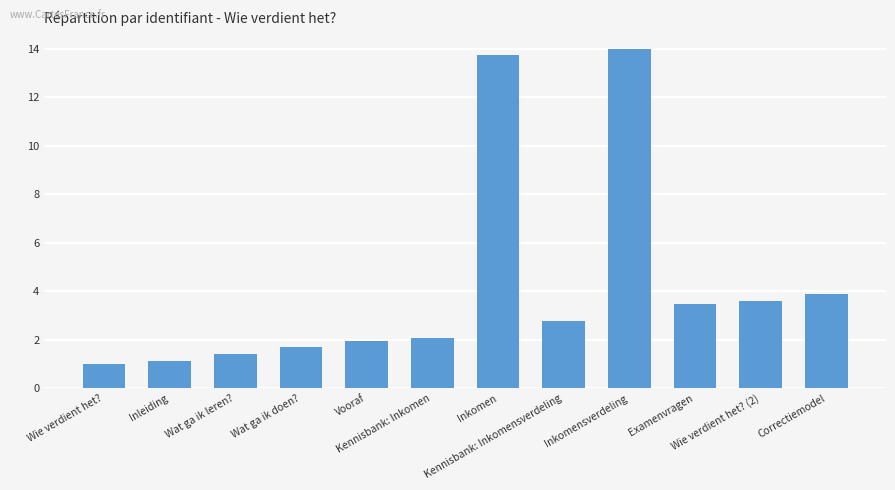

The chart shows a value of 1.0 at Wie verdient het?. True or false?

True